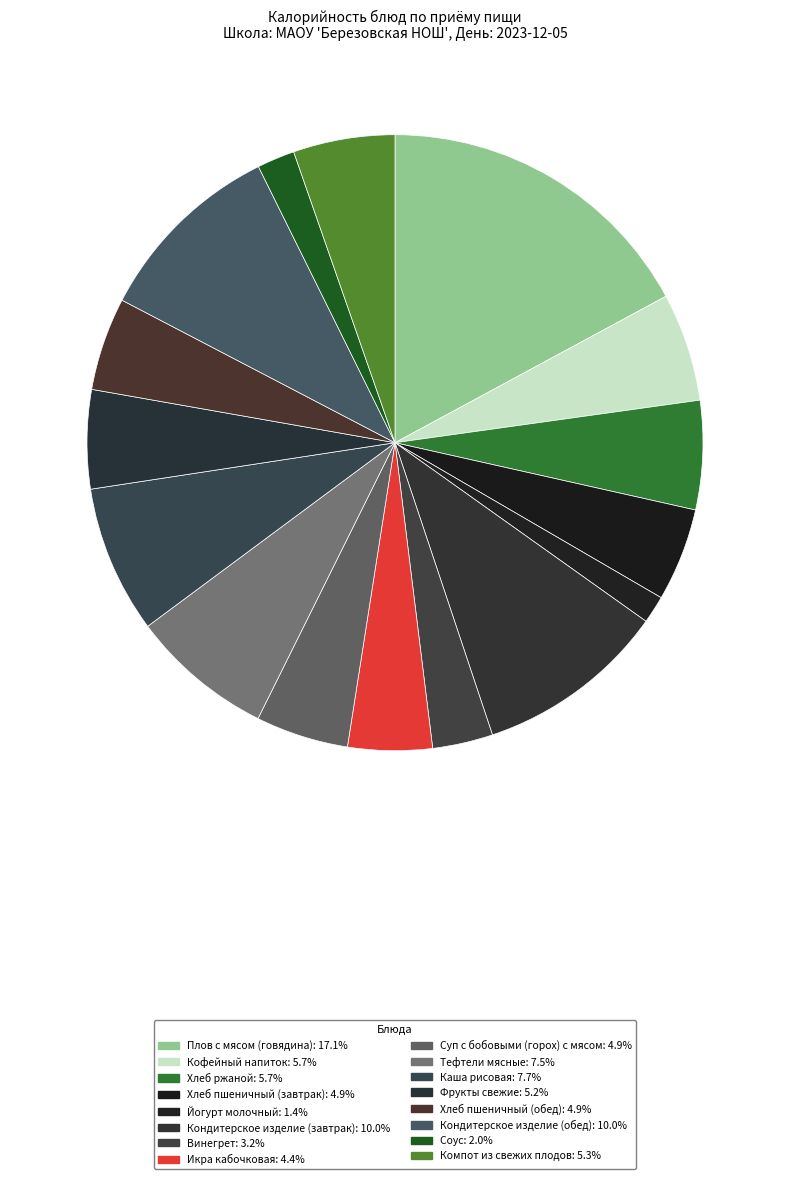

How many segments does this pie chart have?

16